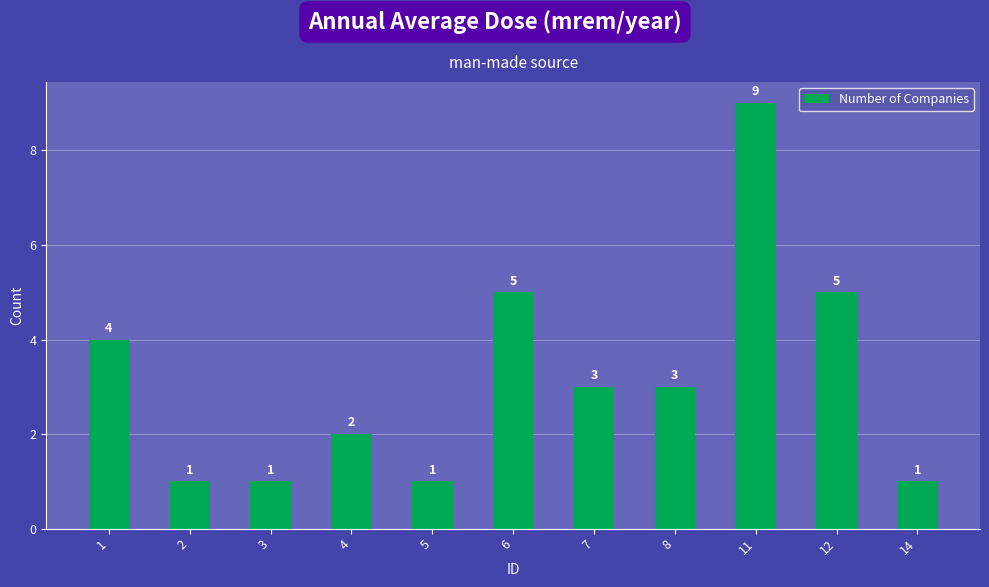

How many bars are there in total?

11